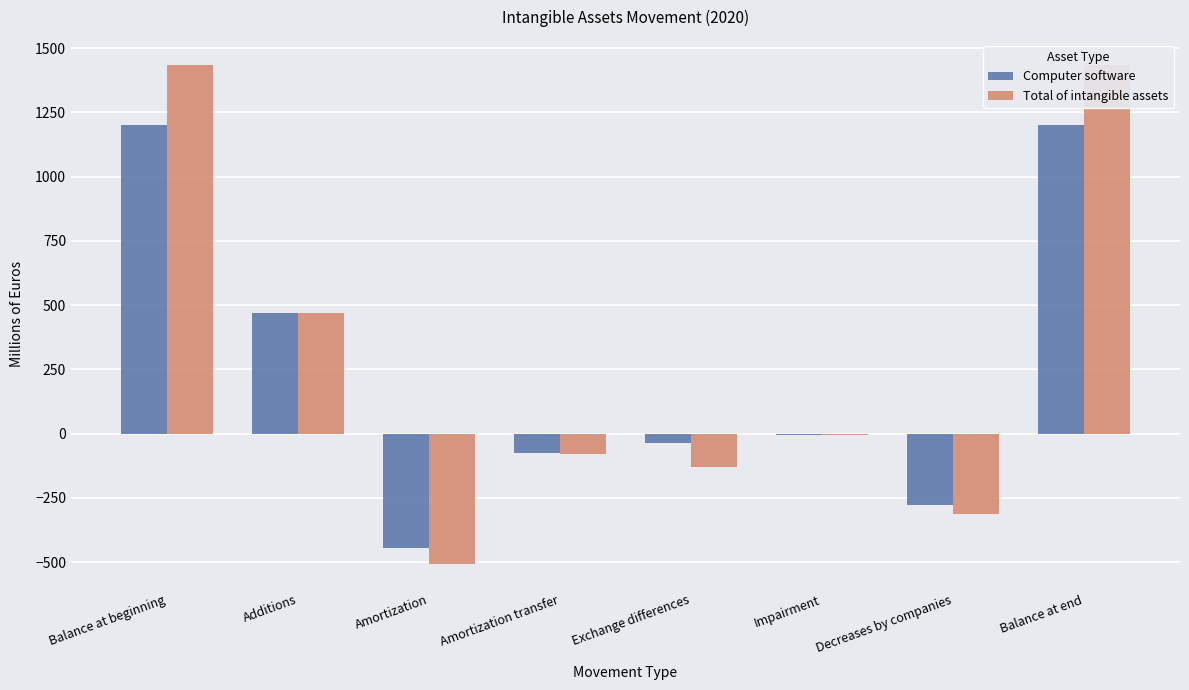

What is the label of the 7th bar from the right?

Additions